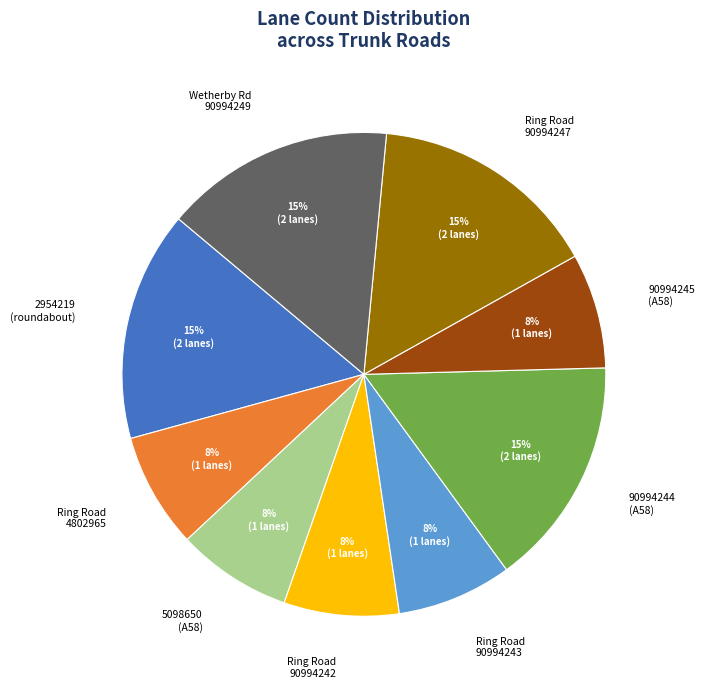

Count the number of slices in the pie.

9